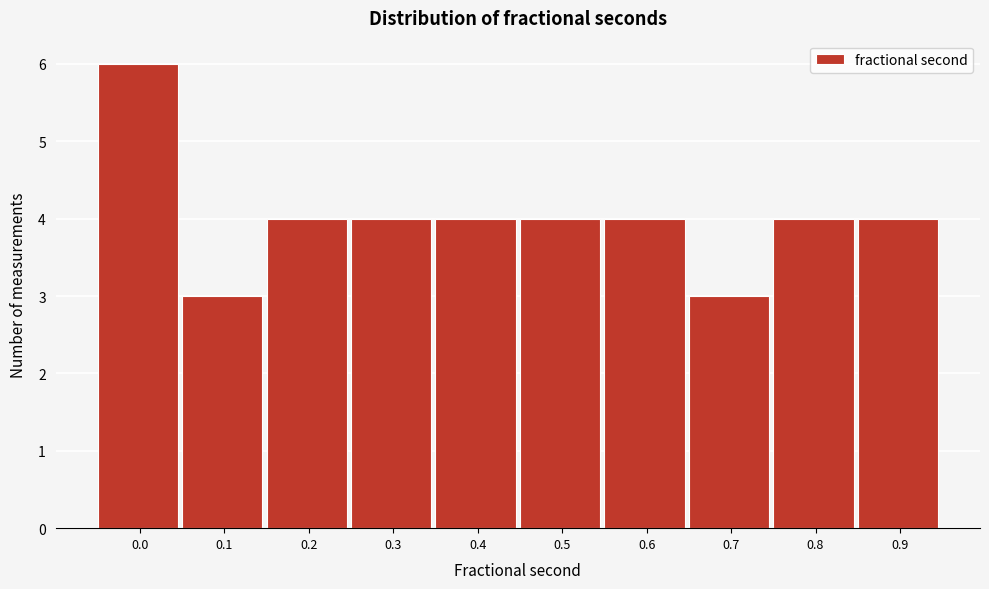

Reading left to right, what are all the values shown in this chart?

6	3	4	4	4	4	4	3	4	4